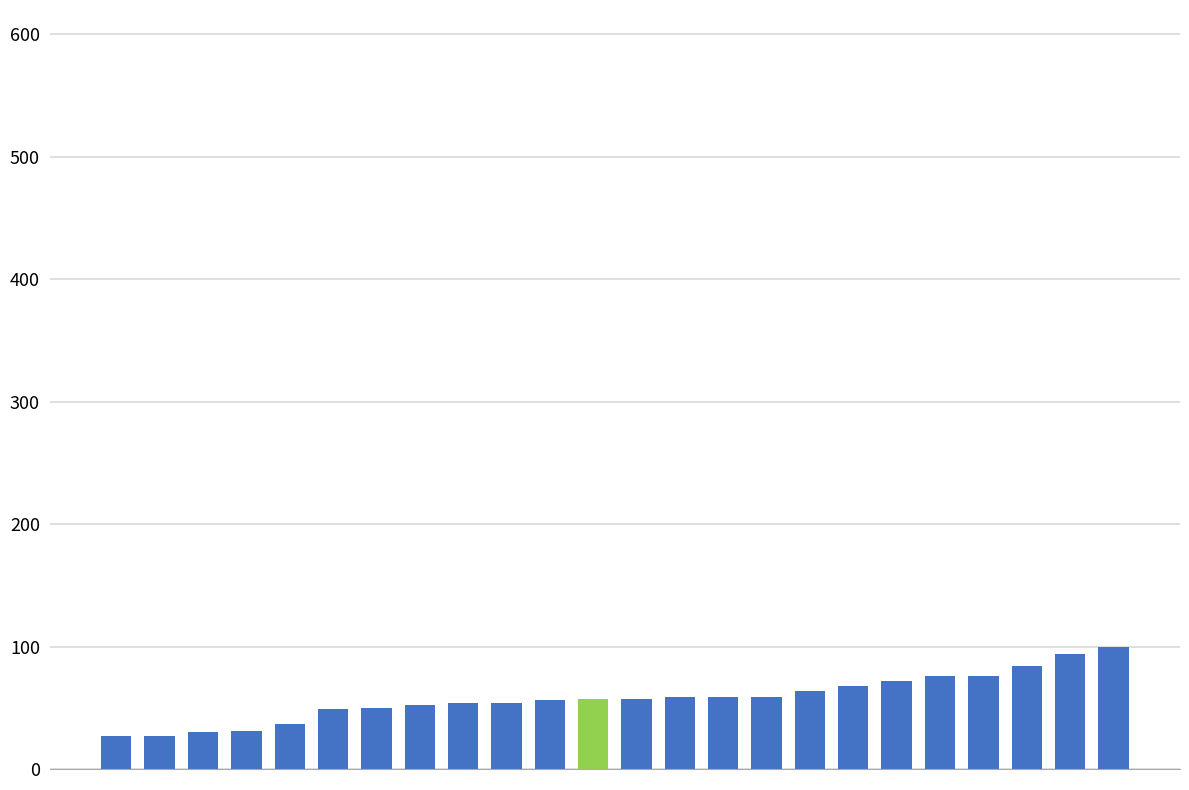

What is the minimum value shown in the chart?

27